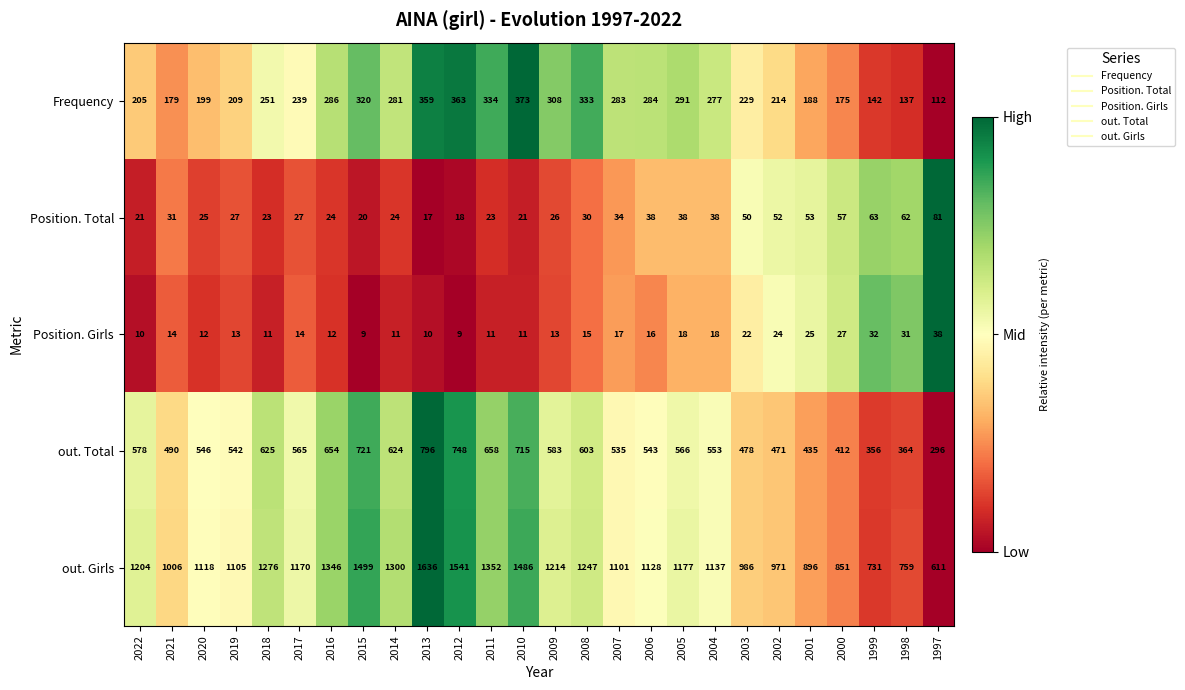

Which series has the widest spread of values?

out. Girls